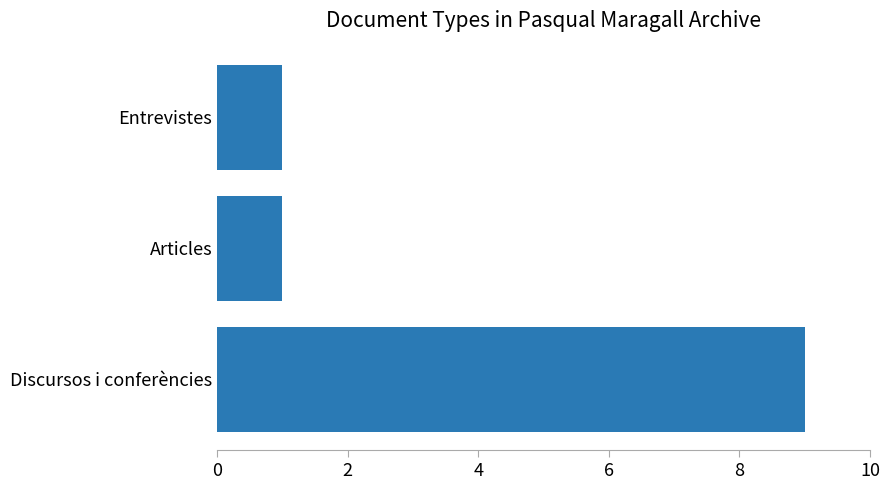

How many categories are shown in the chart?

3